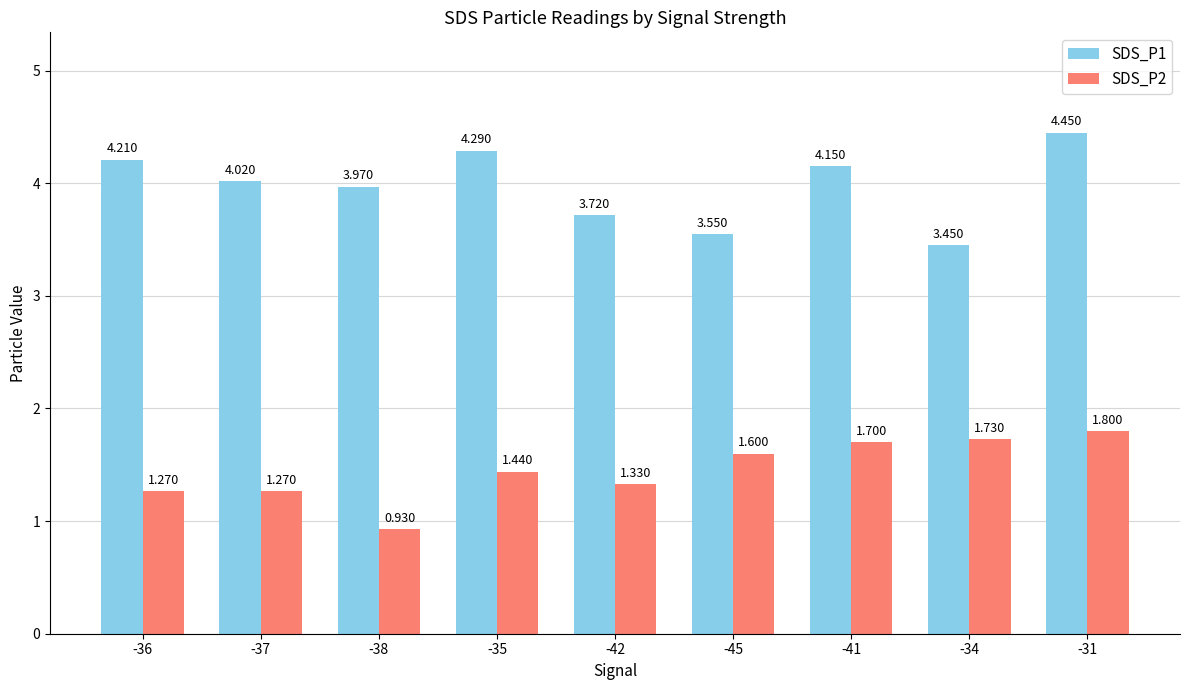

How many data points in SDS_P2 are less than 1?

1